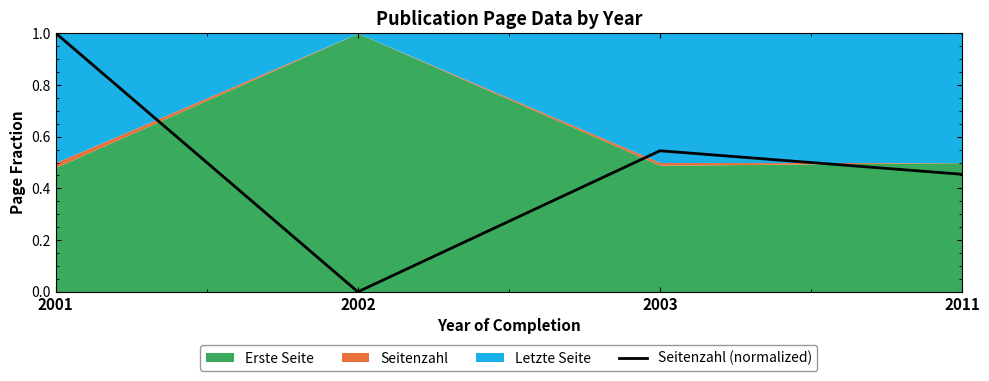

What is the difference between the maximum and minimum values?

1.0